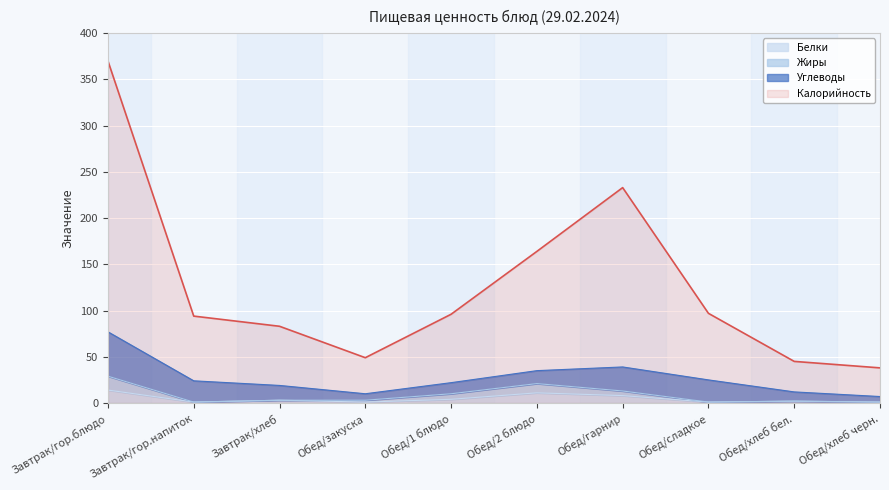

True or false: Калорийность and Белки cross at least once.

False